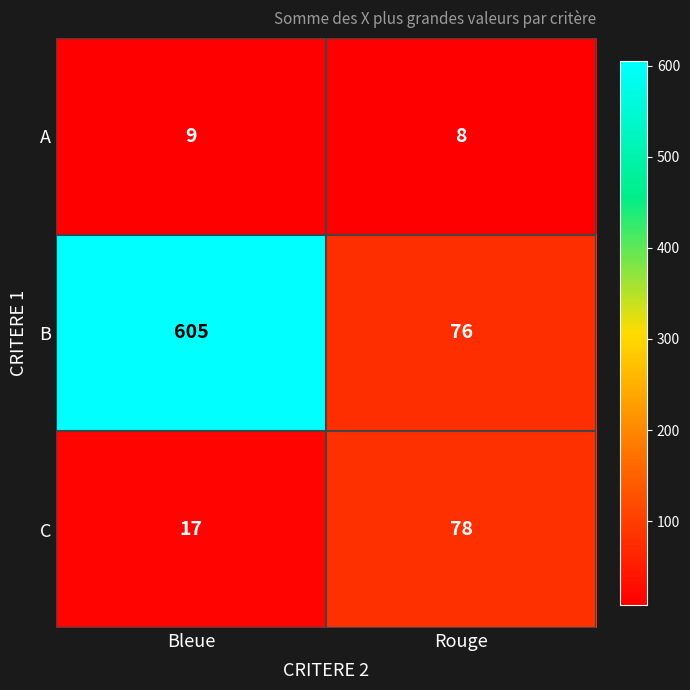

Reading right to left, extract all data points from this chart.

A: 8	9
B: 76	605
C: 78	17